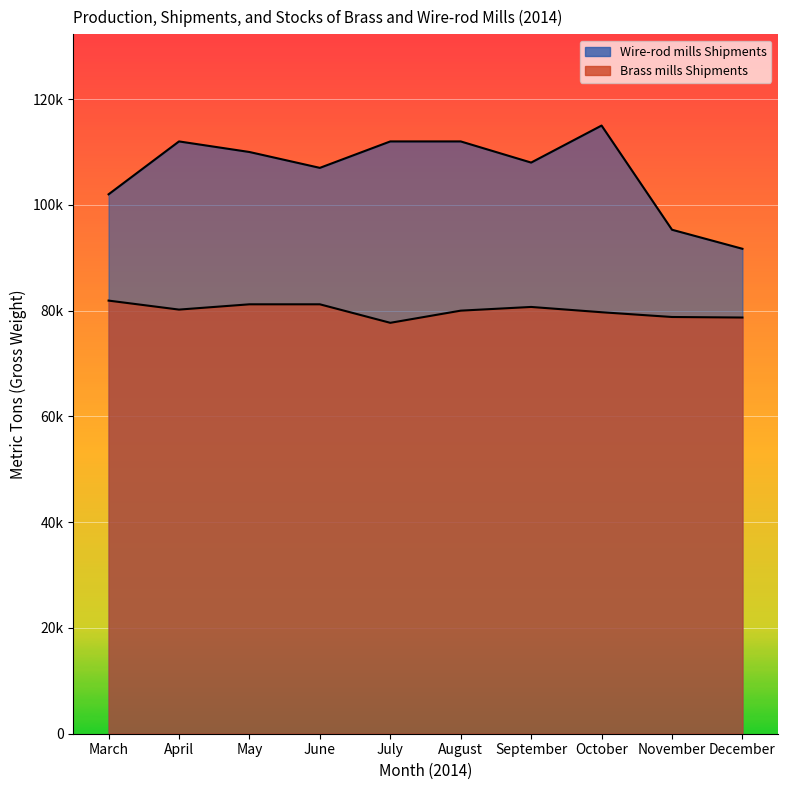

What is the difference between the maximum and minimum values in the Brass mills Shipments series?

4200